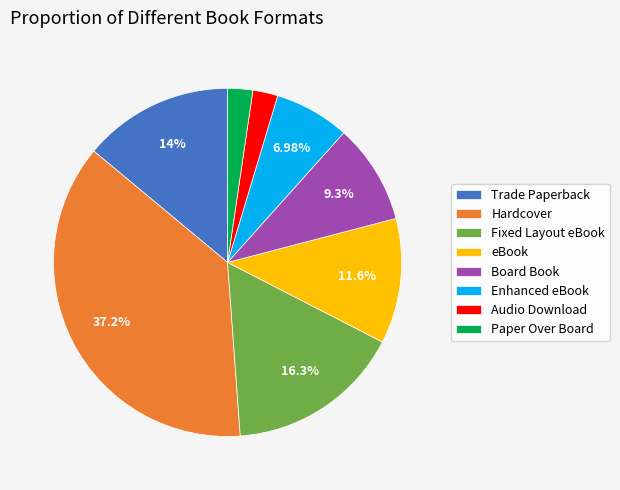

Which slice is the largest?

Hardcover